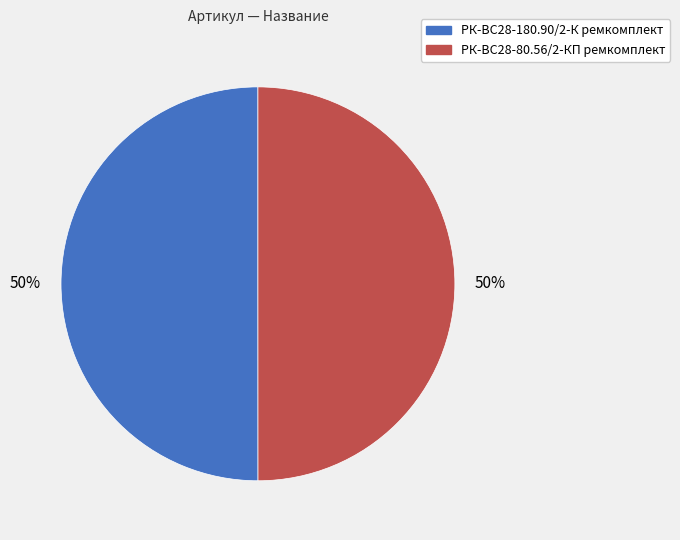

To the nearest percent, what percentage of the pie is РК-ВС28-180.90/2-К ремкомплект?

50%